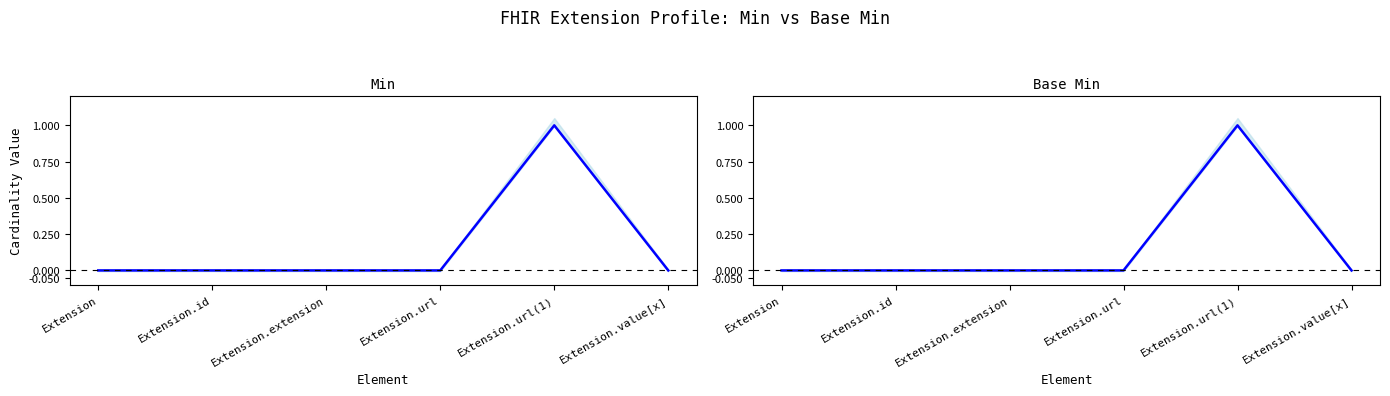

List the series in order of their peak value, highest first.

Min, Base Min